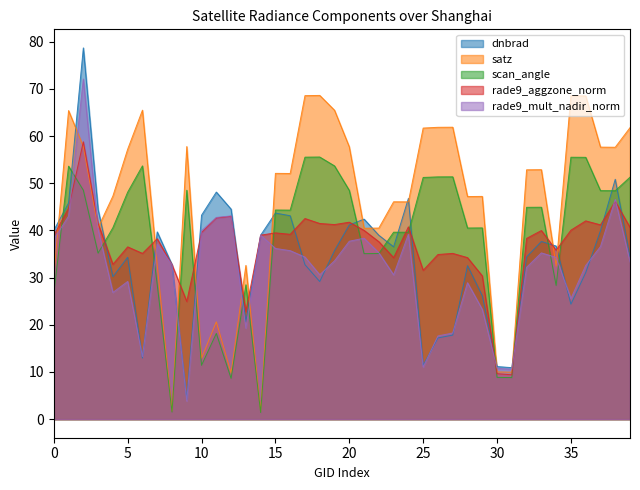

Which series has the widest spread of values?

dnbrad